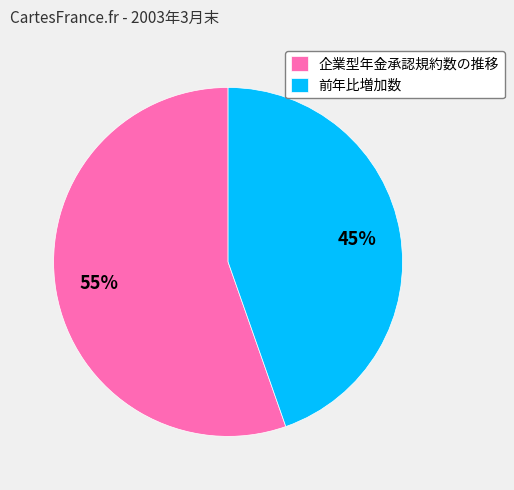

To the nearest percent, what percentage of the pie is 企業型年金承認規約数の推移?

55%